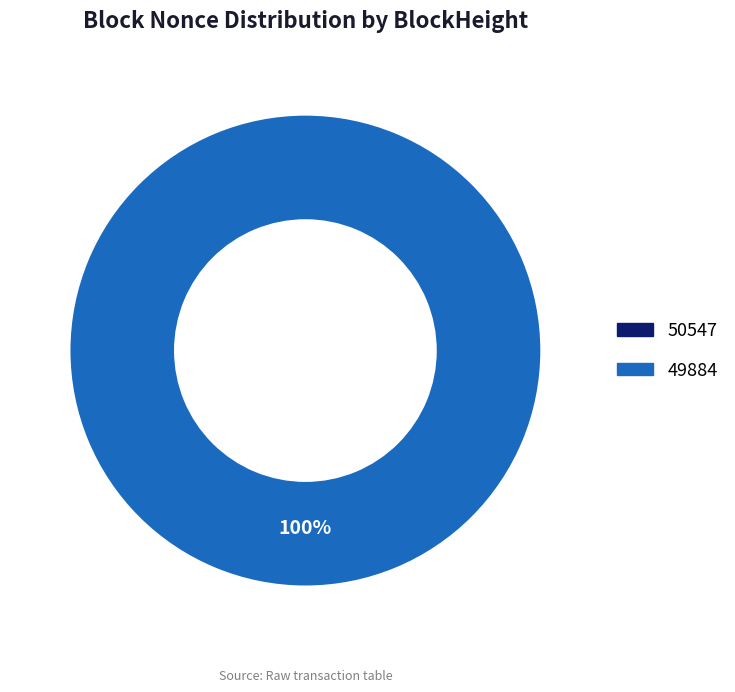

To the nearest percent, what is the average slice percentage?

50%